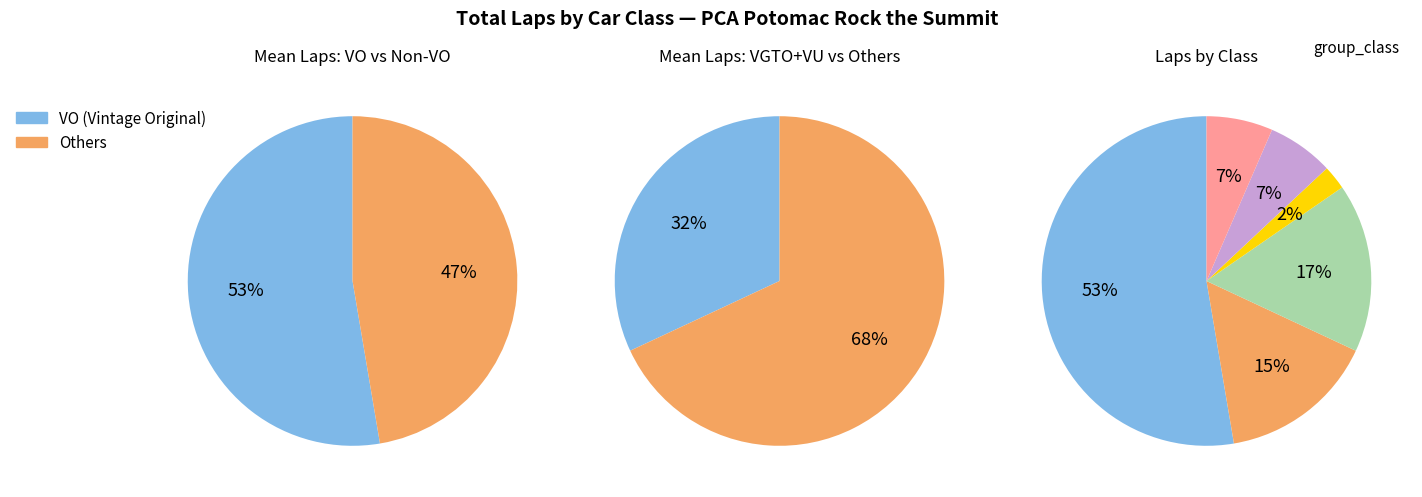

To the nearest percent, what portion does VU represent?

16%